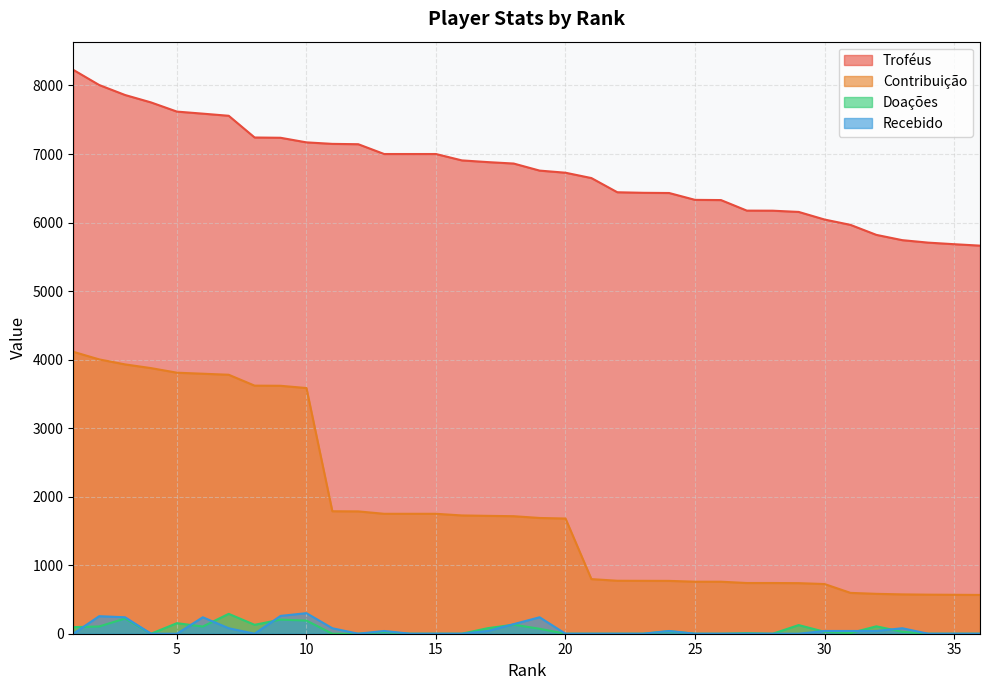

What is the difference between the second highest and second lowest values in the Contribuição series?

3435